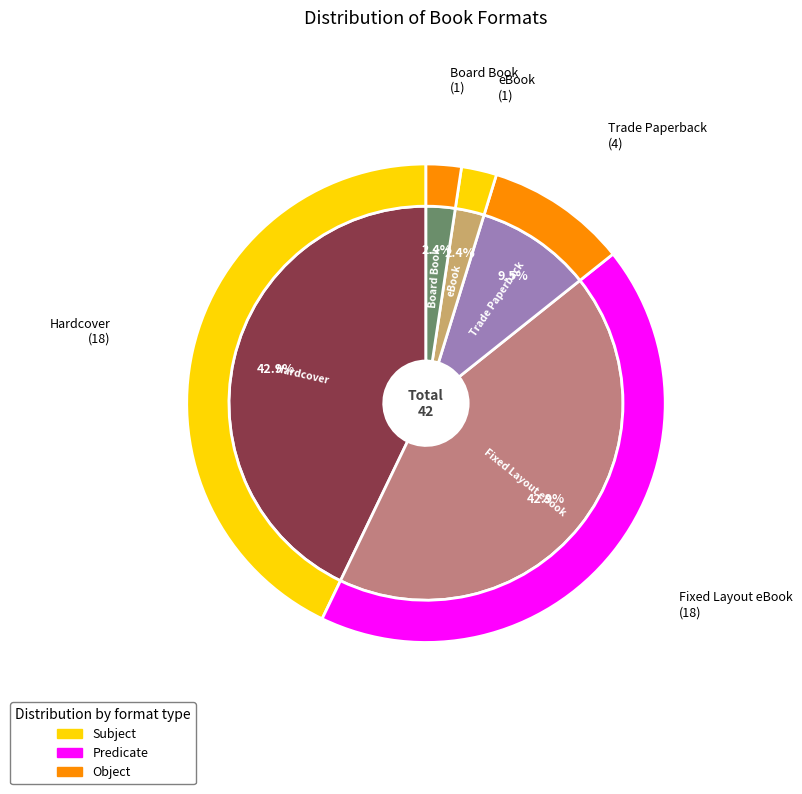

Does eBook represent more than half of the total?

No